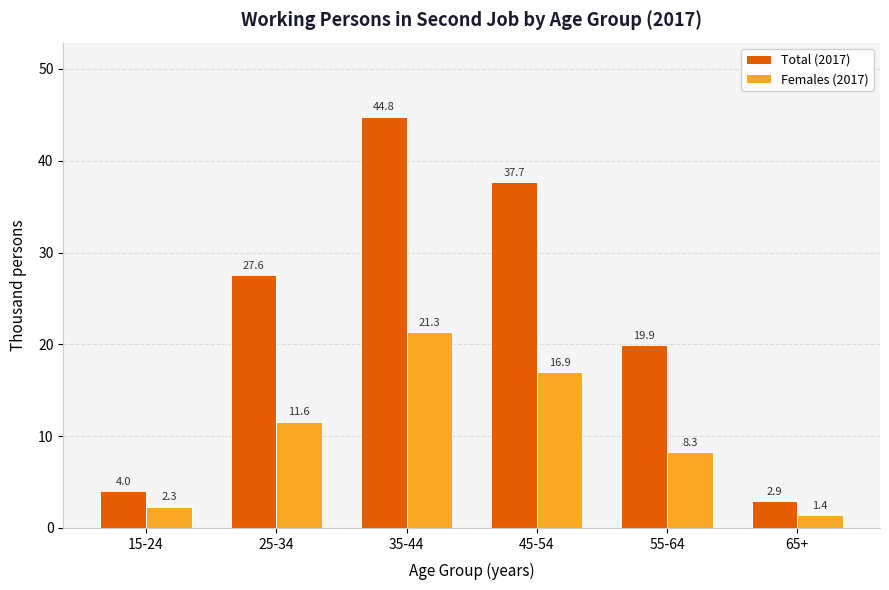

Which category has the lowest value in the Females (2017) series?

65+